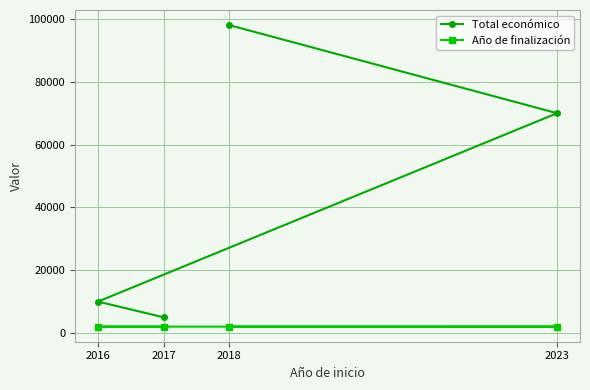

Which category has the lowest value in the Total económico series?

2017